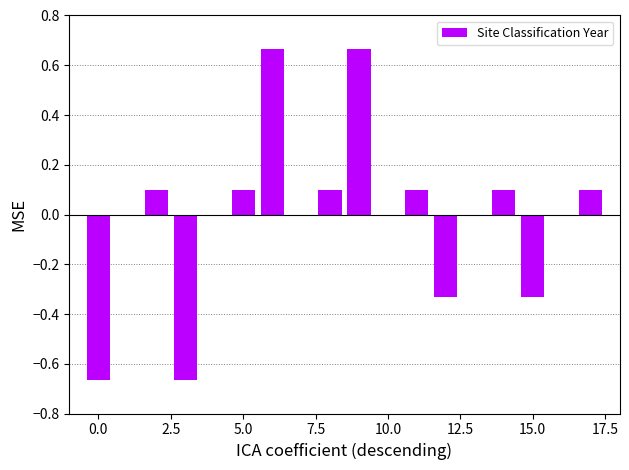

How many data points does each series have?

18